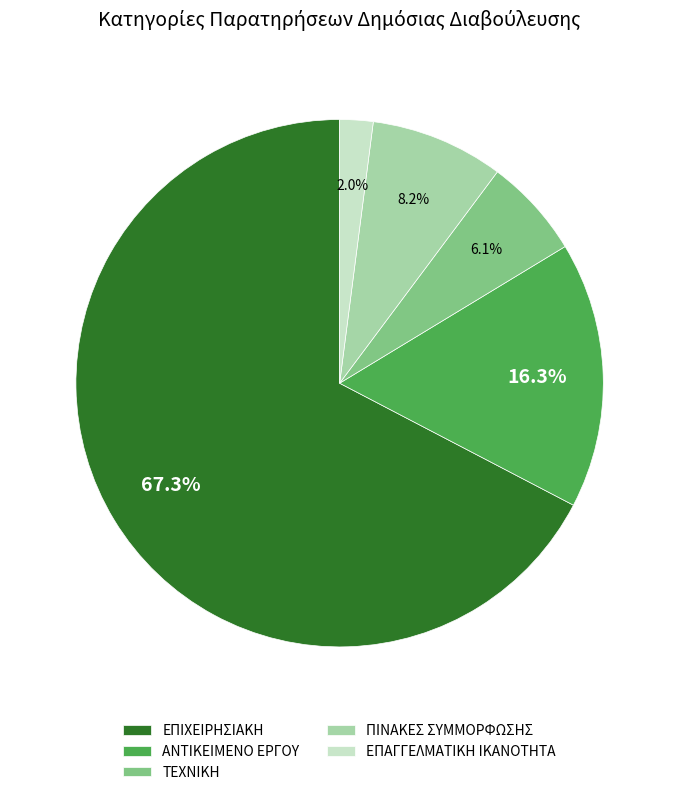

To the nearest percent, what percentage of the pie is ΕΠΙΧΕΙΡΗΣΙΑΚΗ?

67%